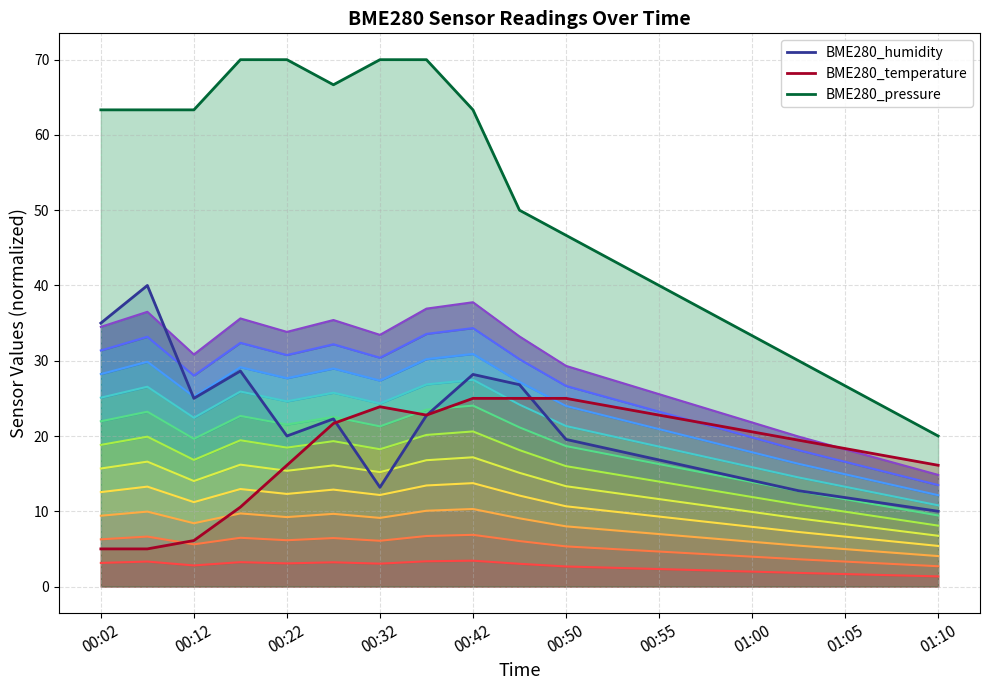

Reading left to right, transcribe all the data shown in this chart.

BME280_humidity: 00:02=35.0	00:07=40.0	00:12=25.0	00:17=28.6	00:22=20.0	00:27=22.3	00:32=13.2	00:37=22.7	00:42=28.2	00:47=26.8	00:50=19.5	00:52=18.2	00:55=16.8	00:57=15.5	01:00=14.1	01:02=12.7	01:05=11.8	01:07=10.9	01:10=10.0
BME280_temperature: 00:02=5.0	00:07=5.0	00:12=6.1	00:17=10.6	00:22=16.1	00:27=21.7	00:32=23.9	00:37=22.8	00:42=25.0	00:47=25.0	00:50=25.0	00:52=23.9	00:55=22.8	00:57=21.7	01:00=20.6	01:02=19.4	01:05=18.3	01:07=17.2	01:10=16.1
BME280_pressure: 00:02=63.3	00:07=63.3	00:12=63.3	00:17=70.0	00:22=70.0	00:27=66.7	00:32=70.0	00:37=70.0	00:42=63.3	00:47=50.0	00:50=46.7	00:52=43.3	00:55=40.0	00:57=36.7	01:00=33.3	01:02=30.0	01:05=26.7	01:07=23.3	01:10=20.0